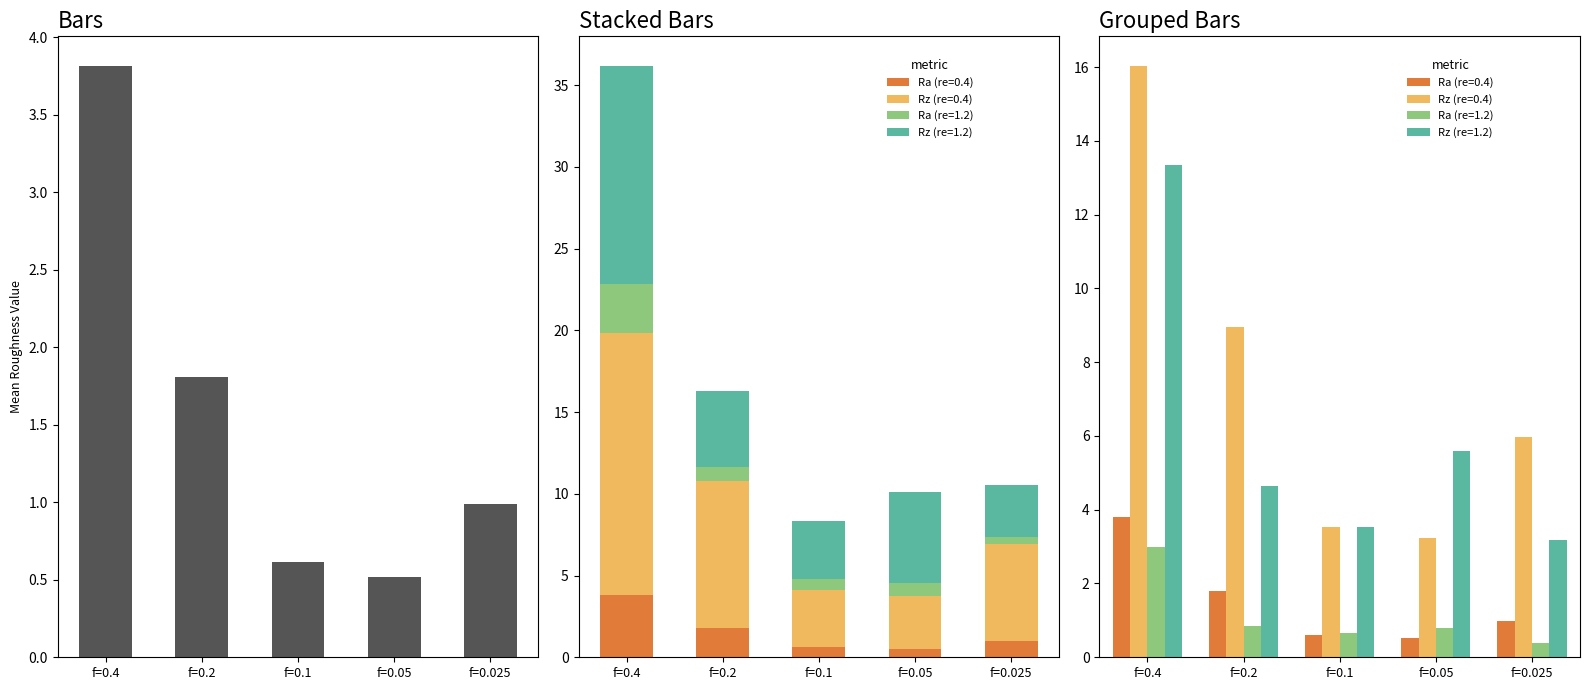

The value of Ra (re=0.4) at f=0.05 is 0.9. True or false?

False